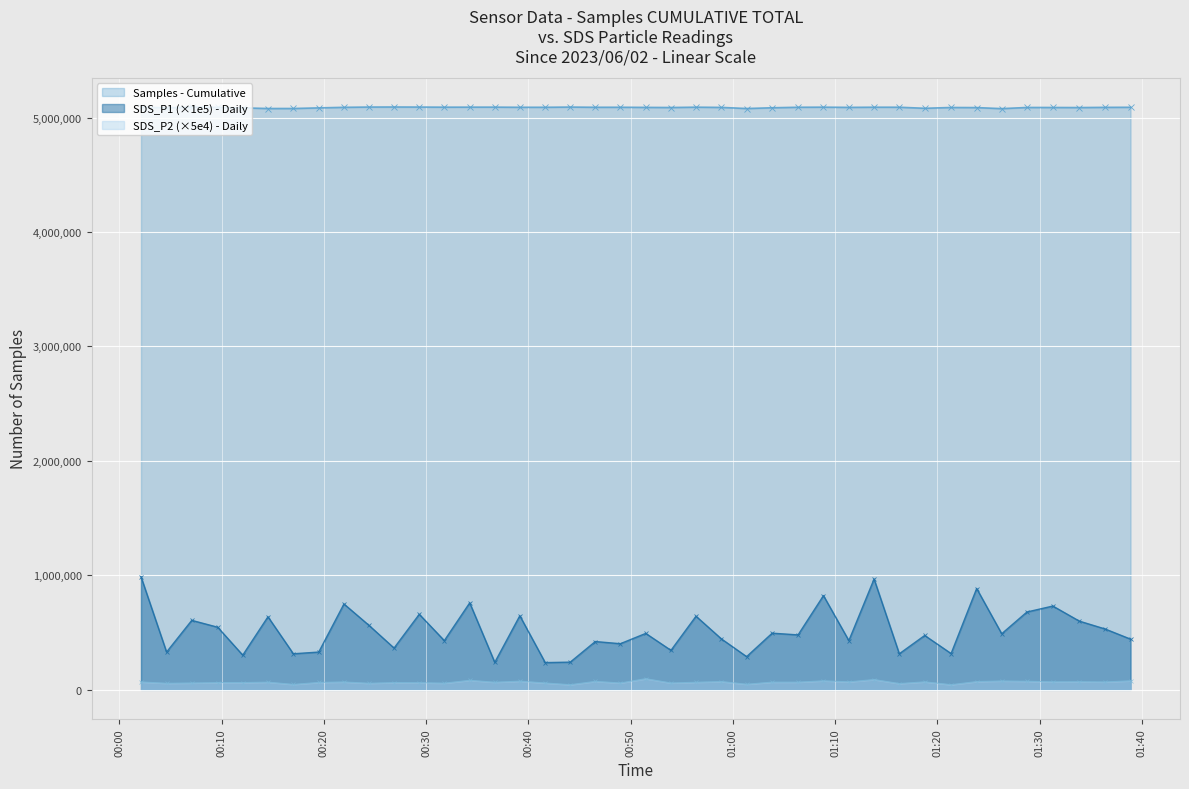

In SDS_P1, how many points are higher than both neighbors (excluding endpoints)?

15